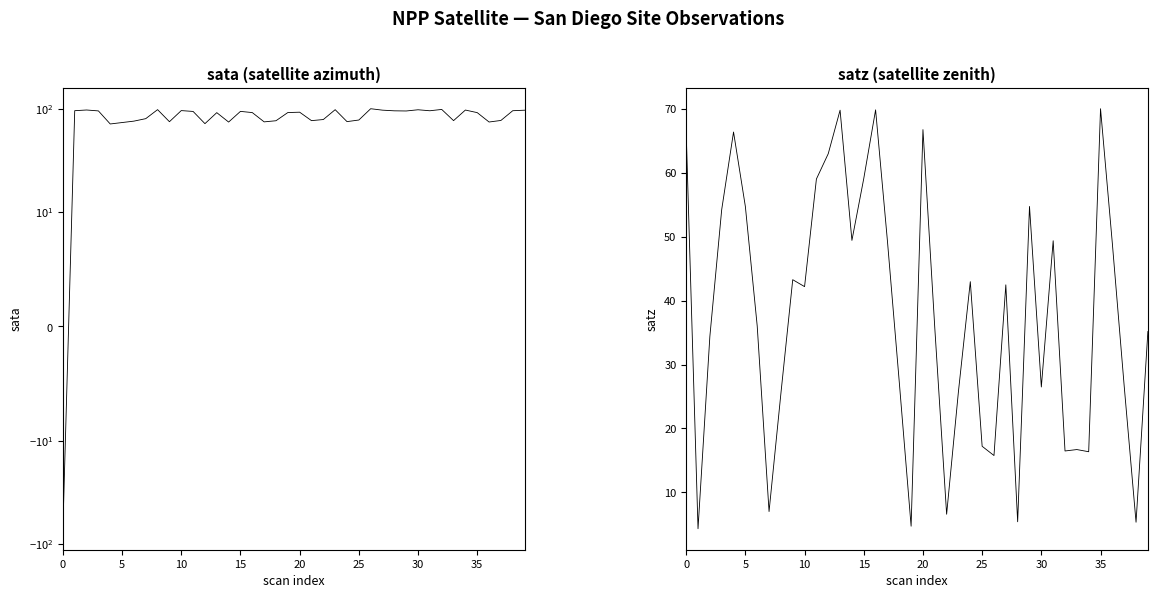

After their last crossing, which series has the higher values: sata or satz?

sata